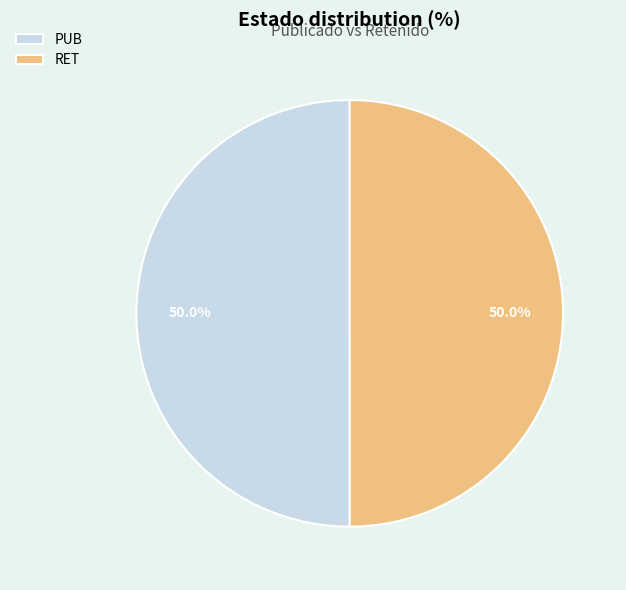

Combined, do RET and PUB account for over 50%?

Yes